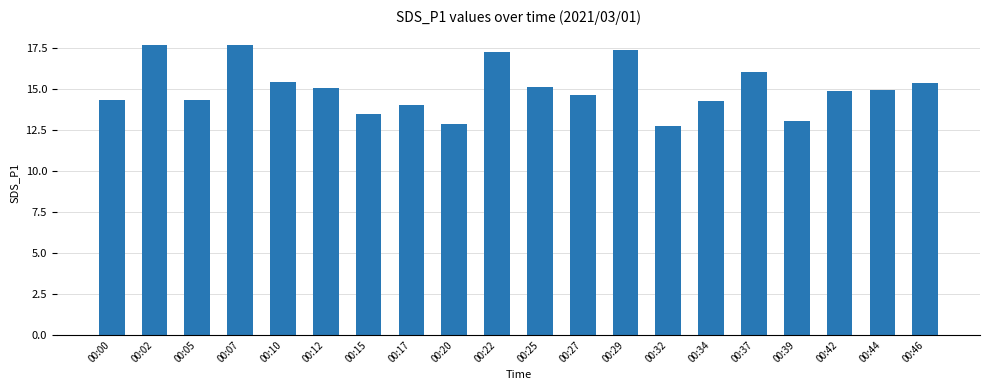

The value at 00:20 is 12.9. True or false?

True